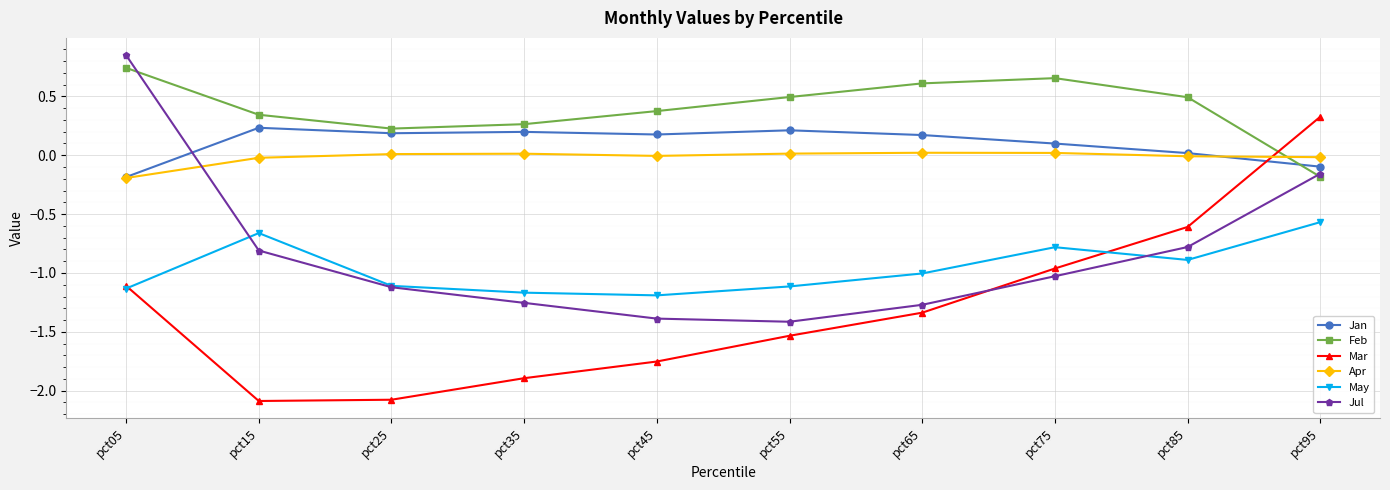

Where is Jul nearest to the value 0?

pct95